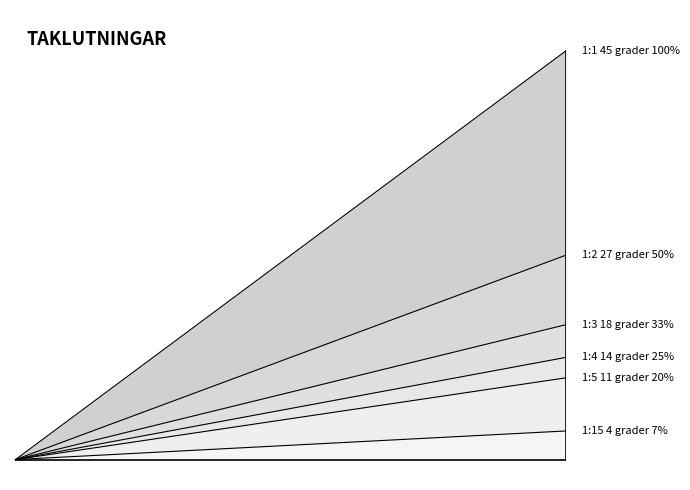

Which series has the largest total across all categories?

1:1 45 grader 100%